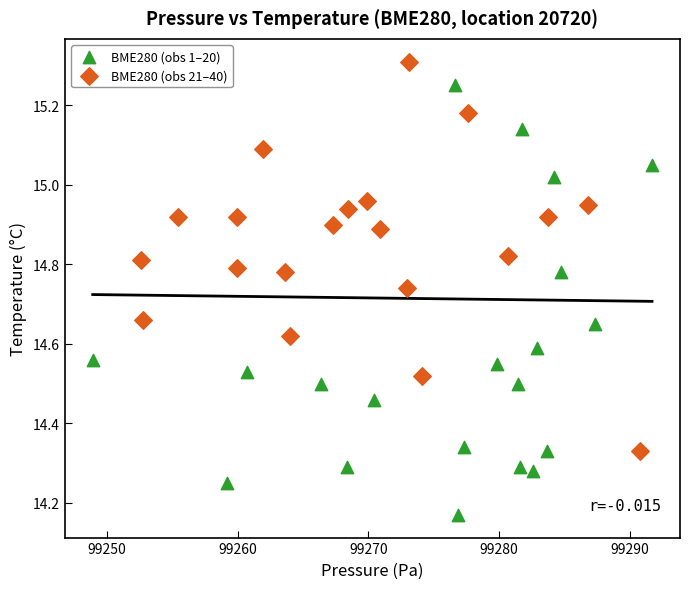

What are all the series names shown in the legend?

BME280 (obs 1–20), BME280 (obs 21–40)